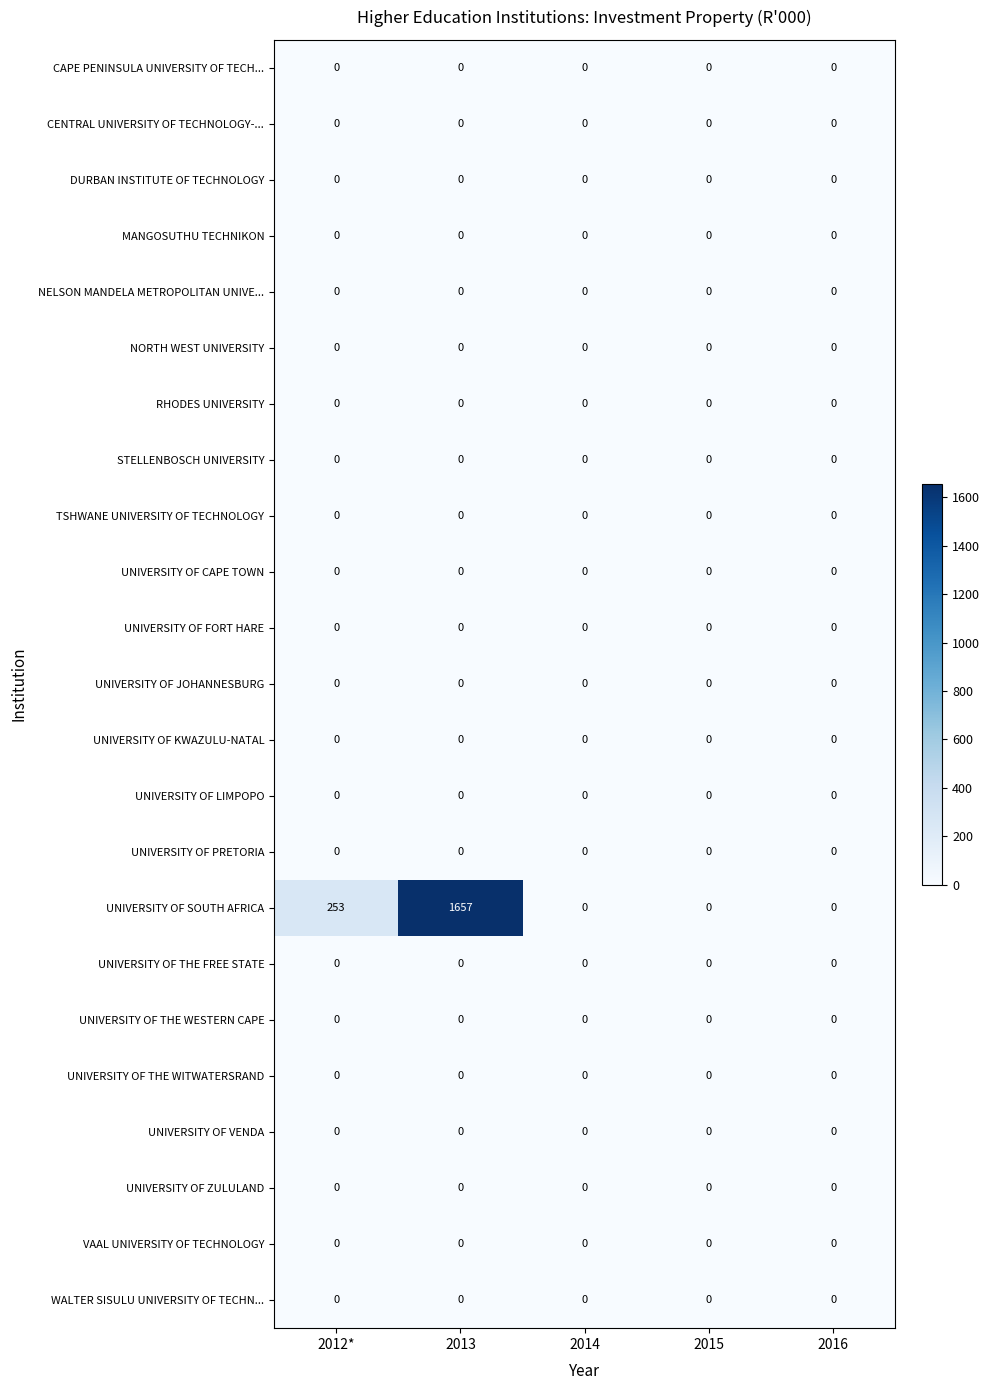

What is the difference between the highest and lowest values at 2013?

1657